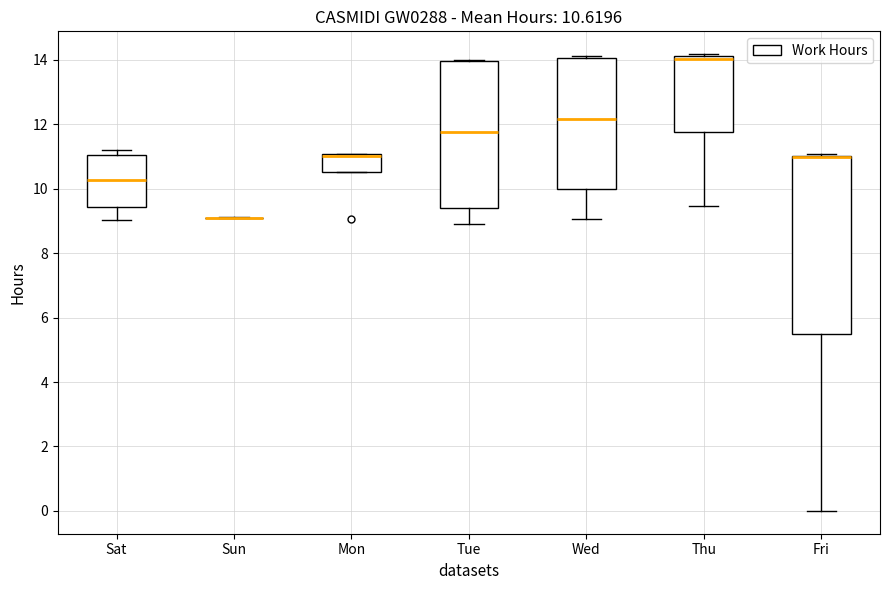

Comparing the boxes themselves (not the whiskers), which one is the tallest?

Fri